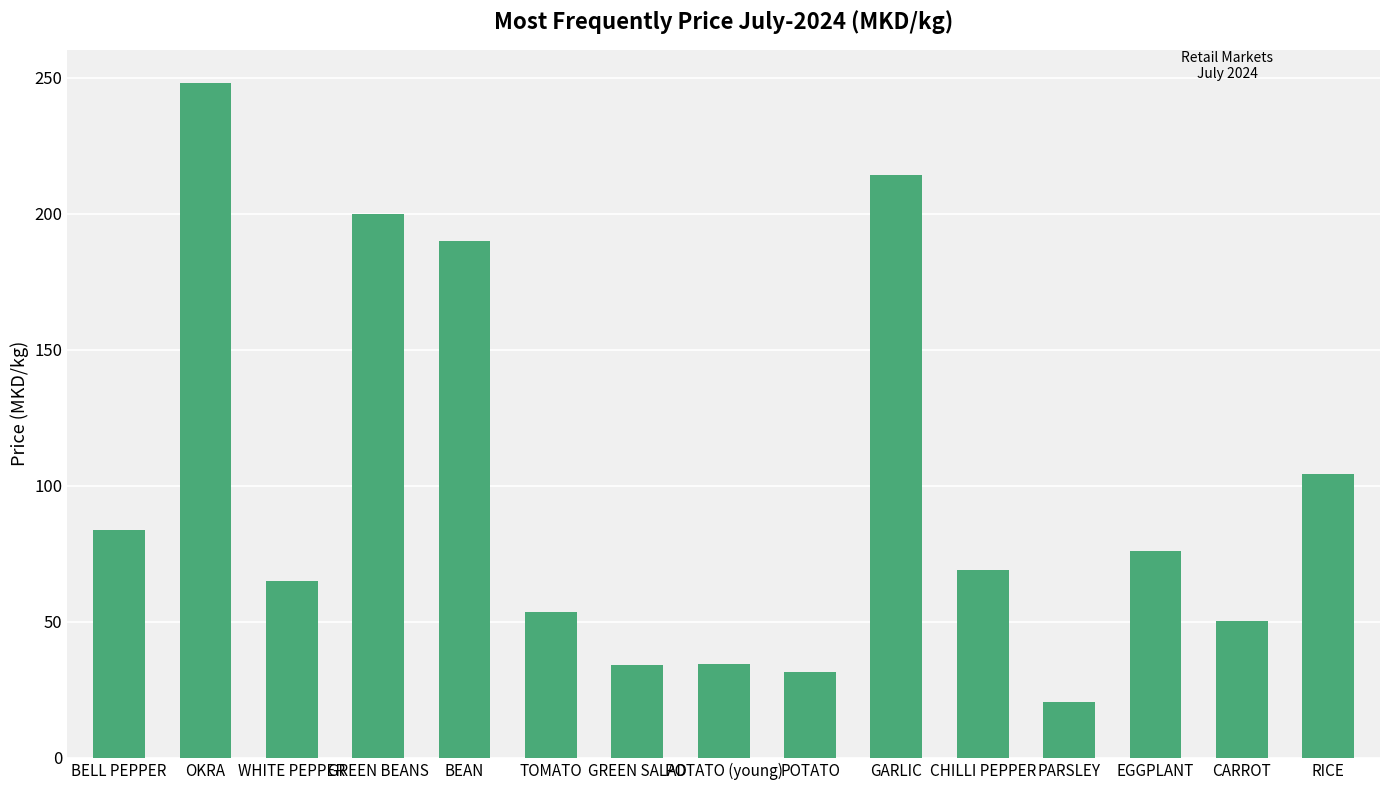

The value at CARROT is 90.3. True or false?

False